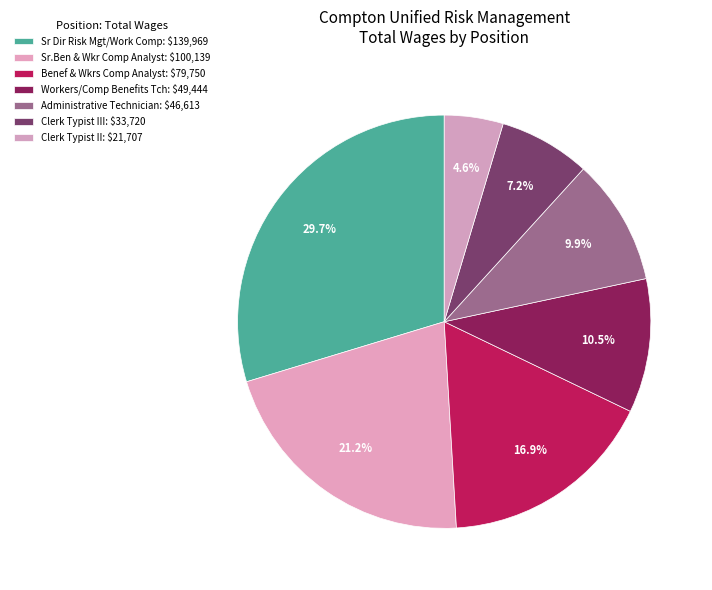

How many segments does this pie chart have?

7